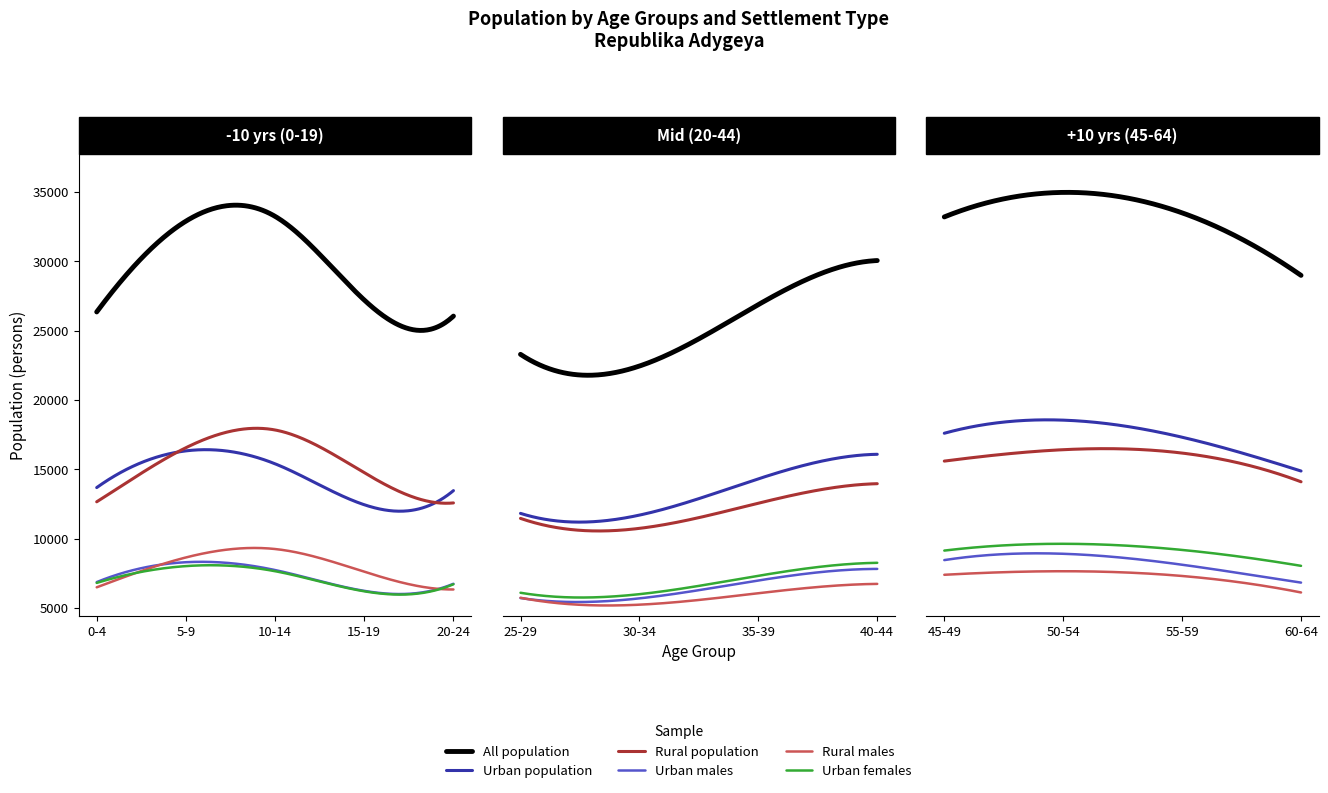

Is the value of All population at 50-54 greater than the value of Urban population at 60-64?

Yes